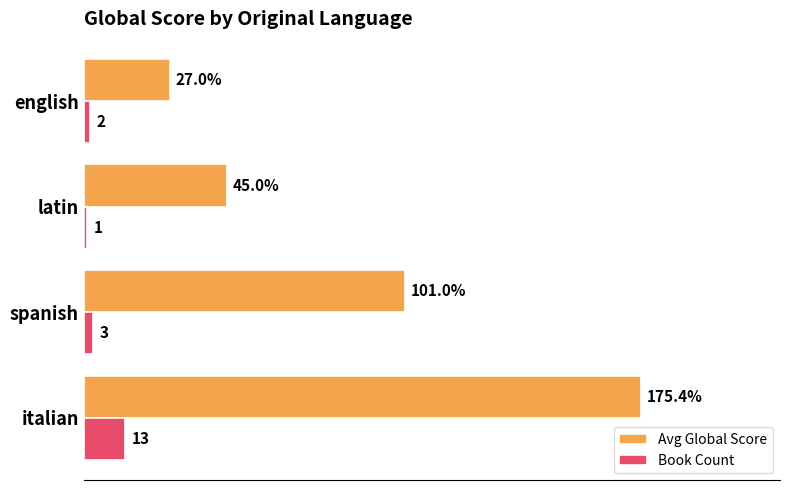

Which series changed the most between spanish and english?

Avg Global Score